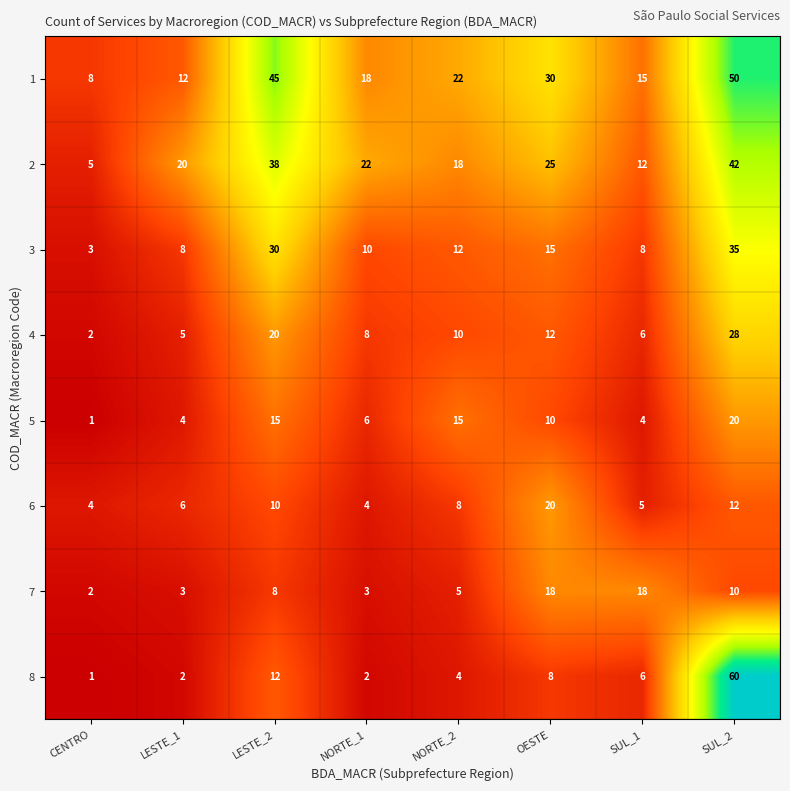

Where is 6 nearest to the value 12?

SUL_2